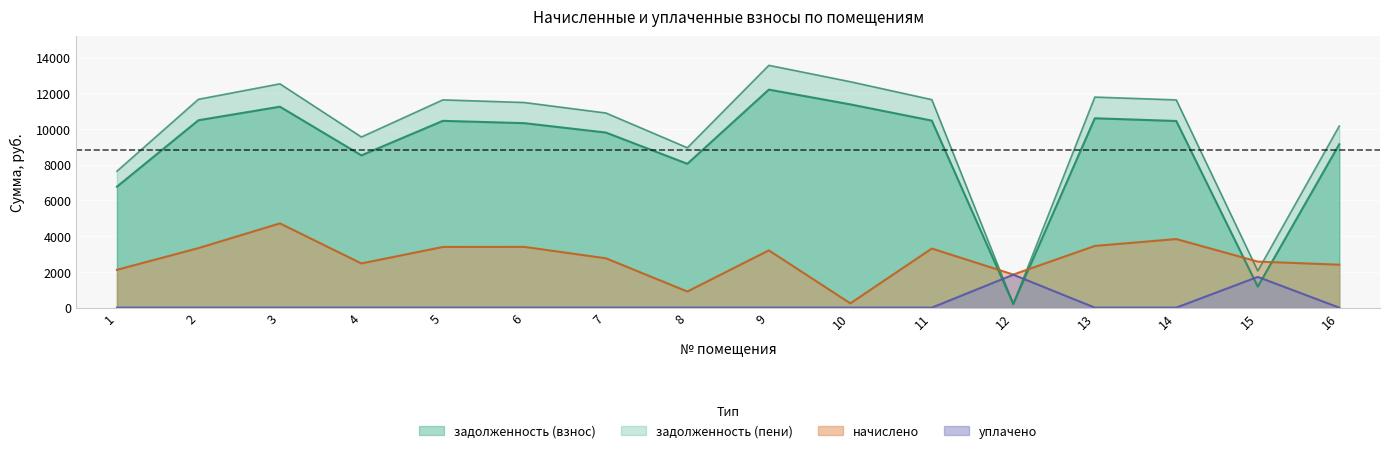

True or false: задолженность (взнос) and уплачено intersect in this chart.

True